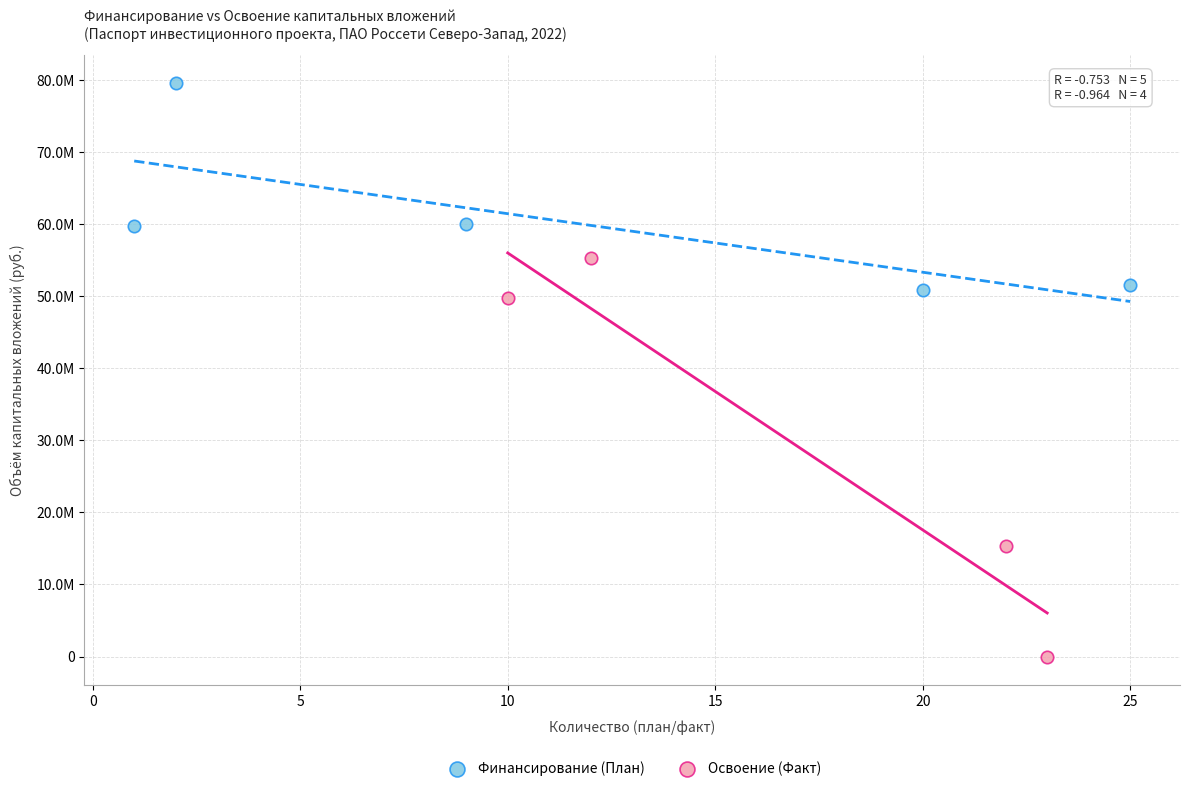

What are all the series names shown in the legend?

Финансирование (План), Освоение (Факт)